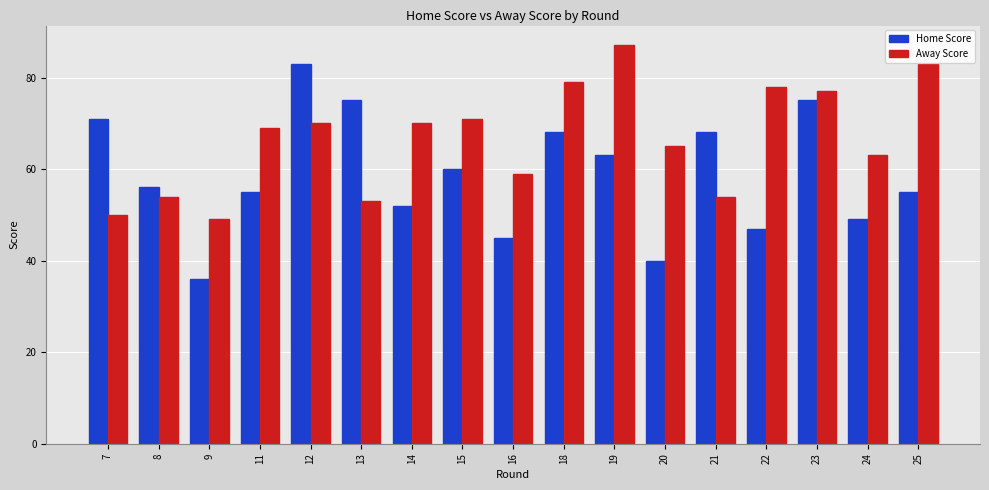

Rank the series by their average value, from highest to lowest.

Away Score, Home Score